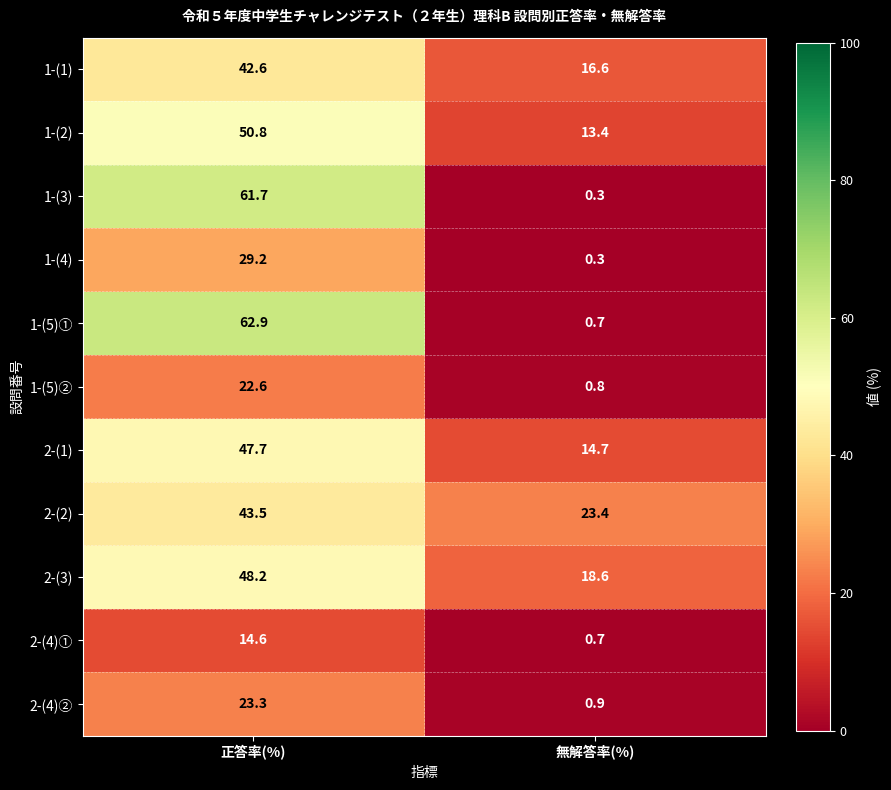

Which category has the highest value across all series?

正答率(%)